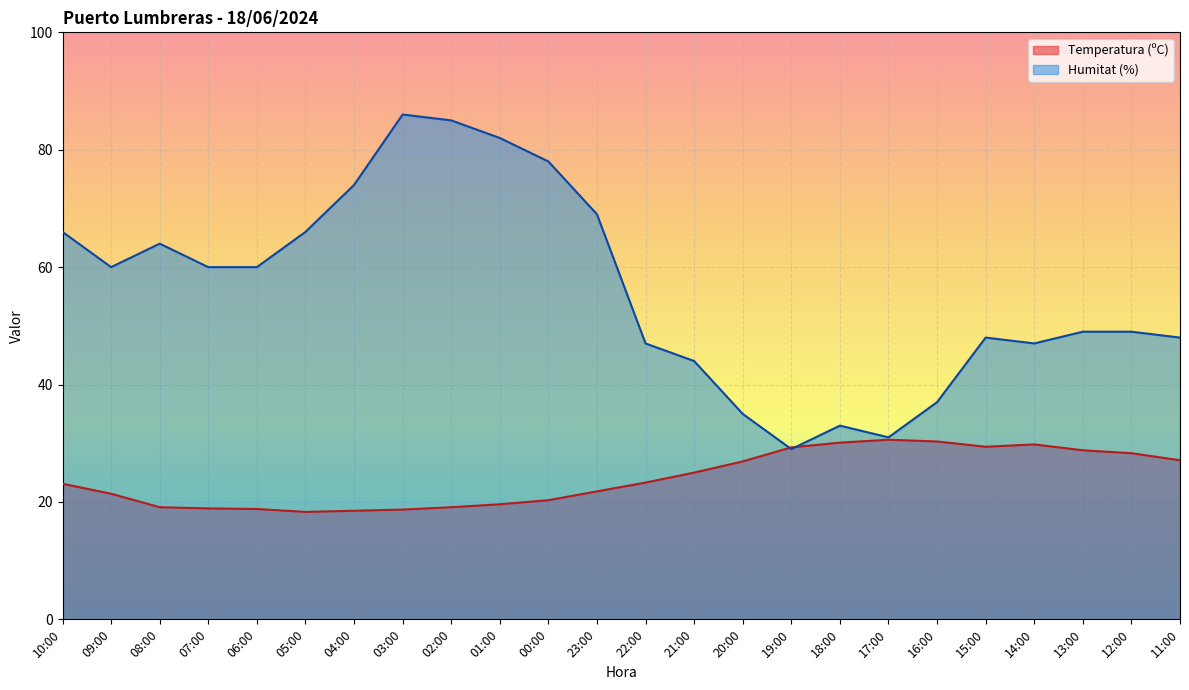

Rank the series at 00:00 from highest to lowest value.

Humitat (%), Temperatura (ºC)